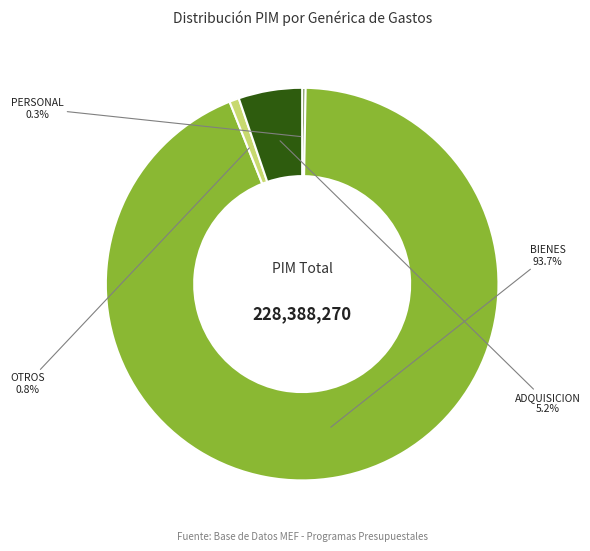

Is there a majority slice in this chart?

Yes